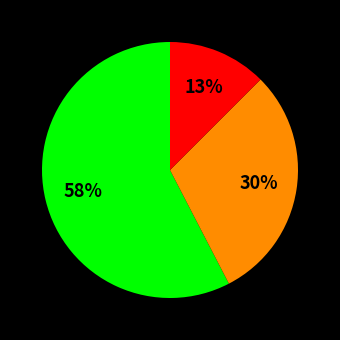

Is there a majority slice in this chart?

Yes